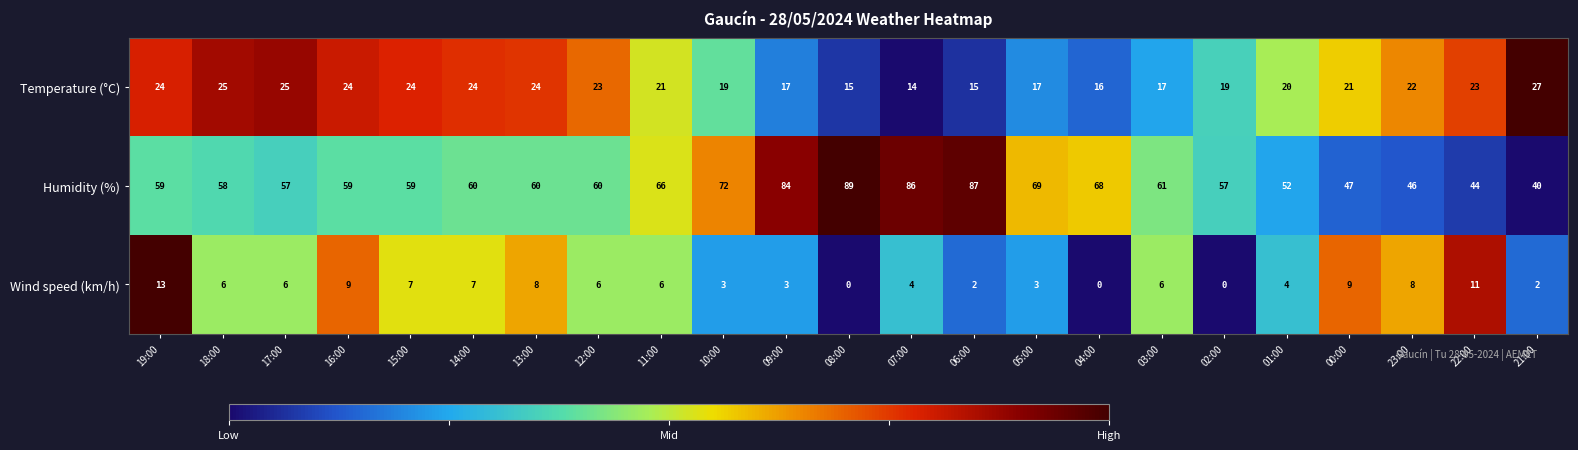

At which label does Wind speed (km/h) first exceed 6?

19:00